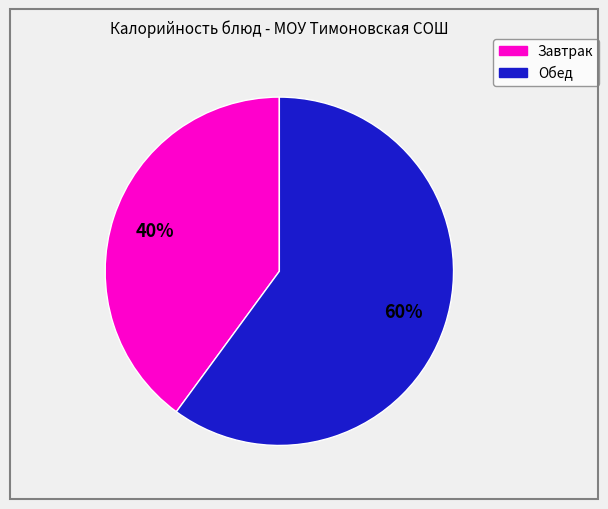

To the nearest percent, what is the average slice percentage?

50%